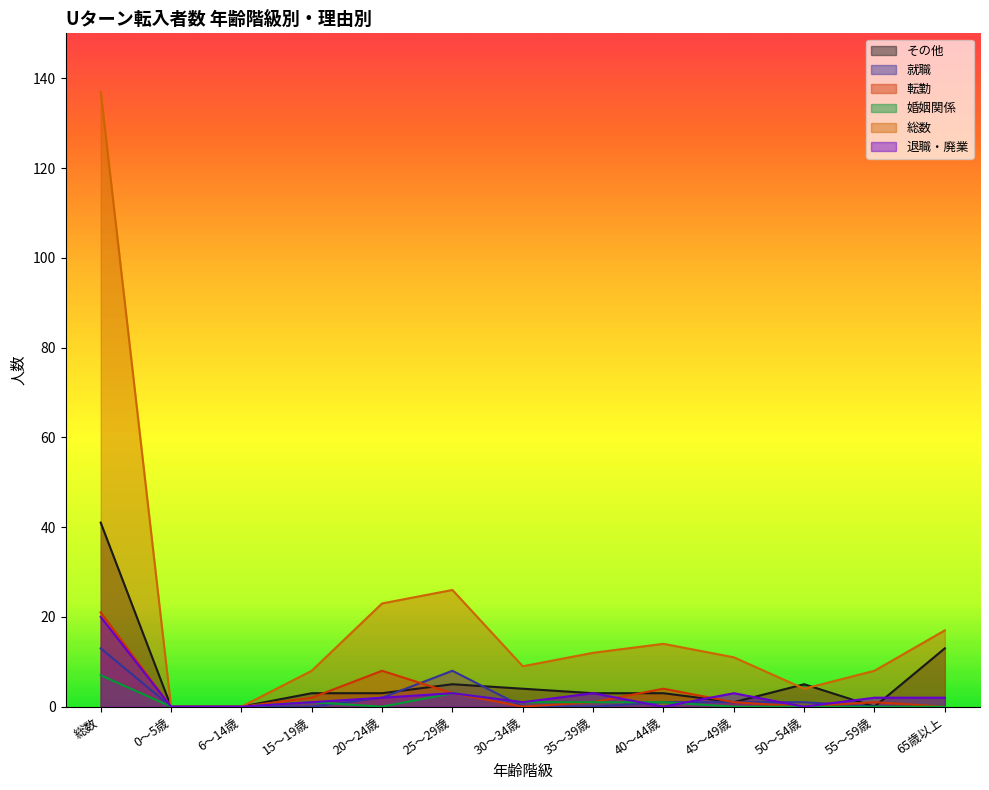

How many 婚姻関係 values are between 0 and 1?

11